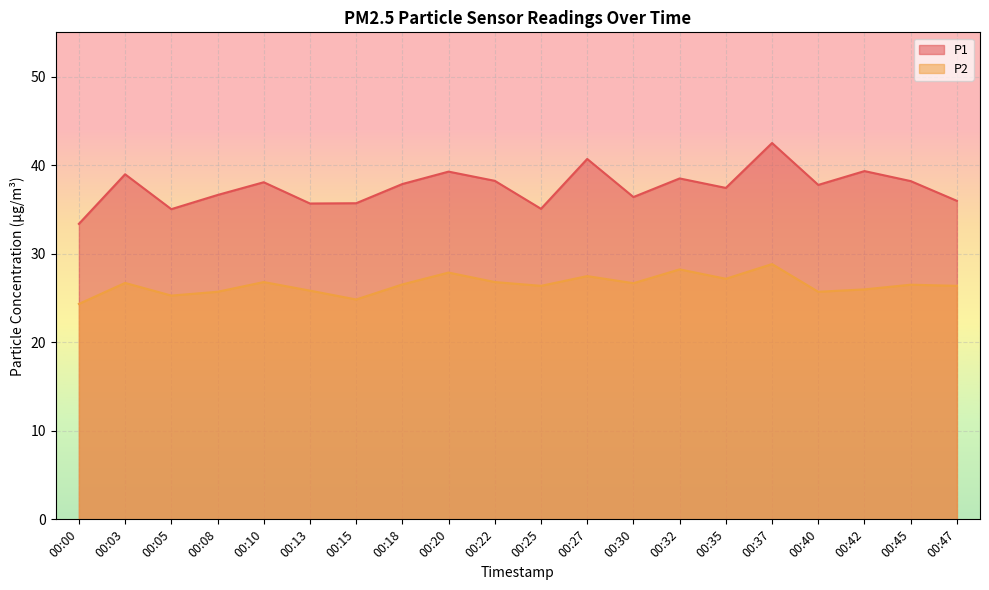

Which series has the largest range (max minus min)?

P1